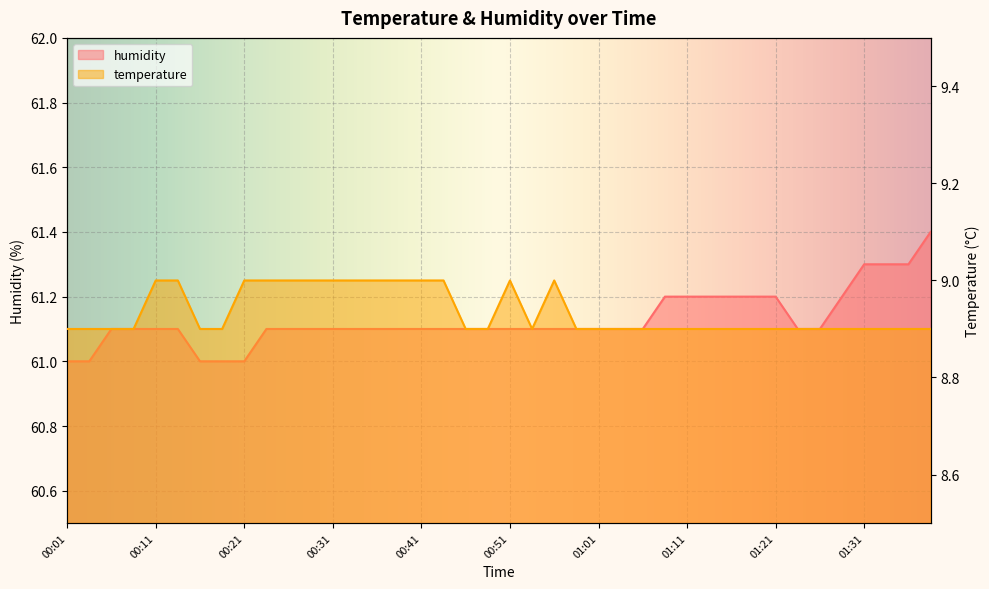

How many lines are shown in the chart?

2